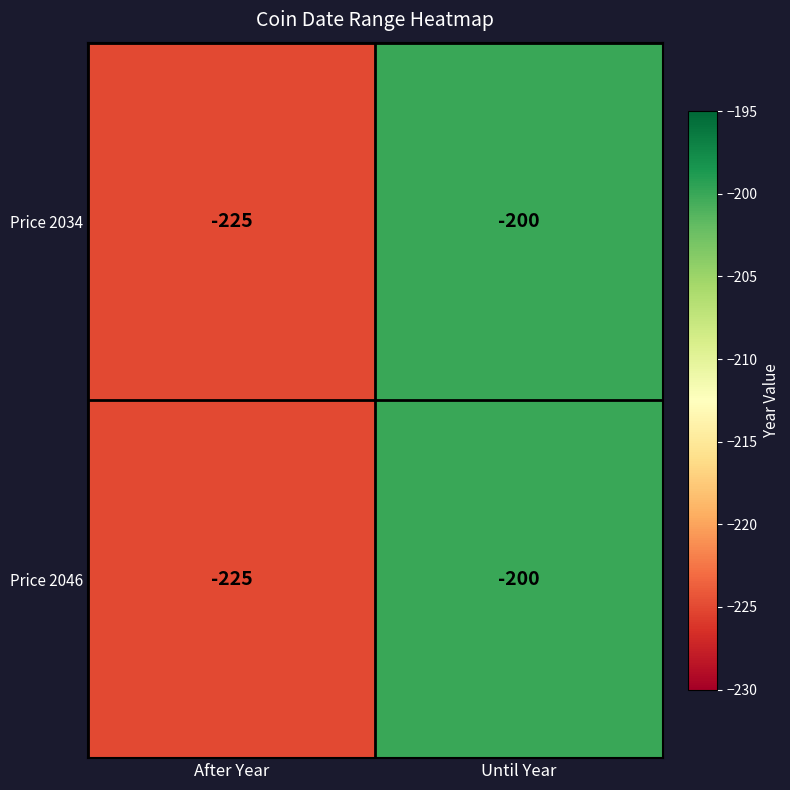

What is the sum of all Price 2034 values?

-425